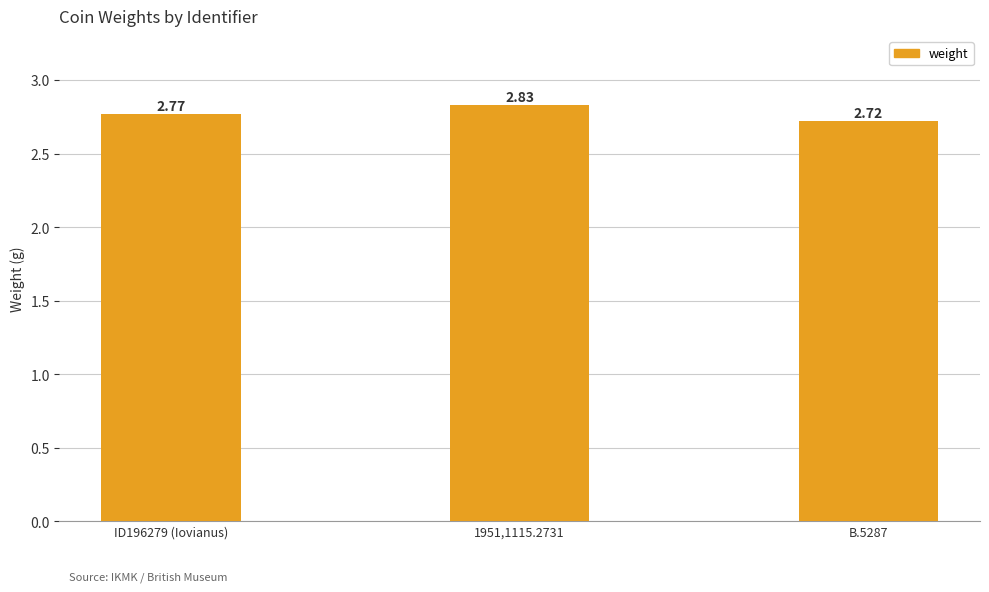

What is the sum of the values at ID196279 (Iovianus) and B.5287?

5.5